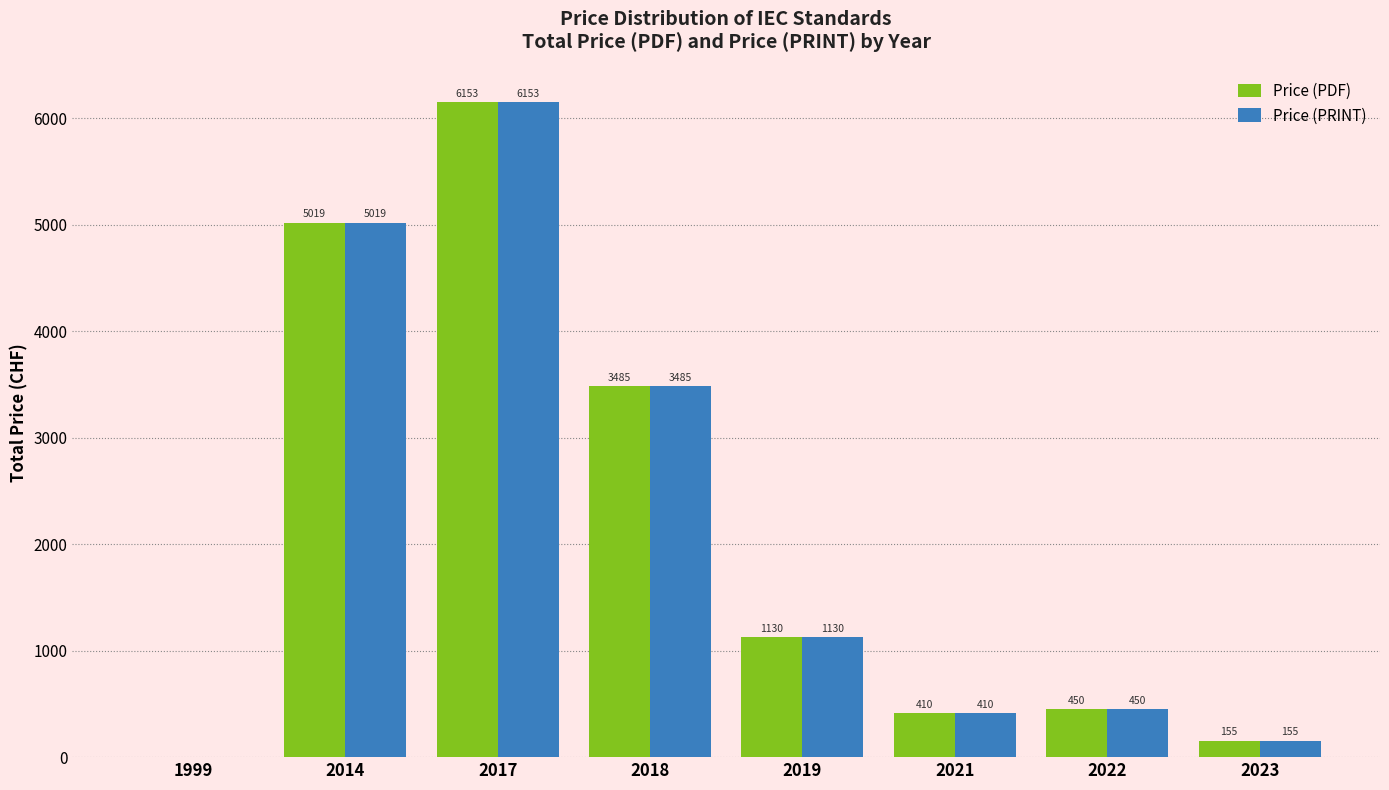

At which category is the sum across all series the highest?

2017